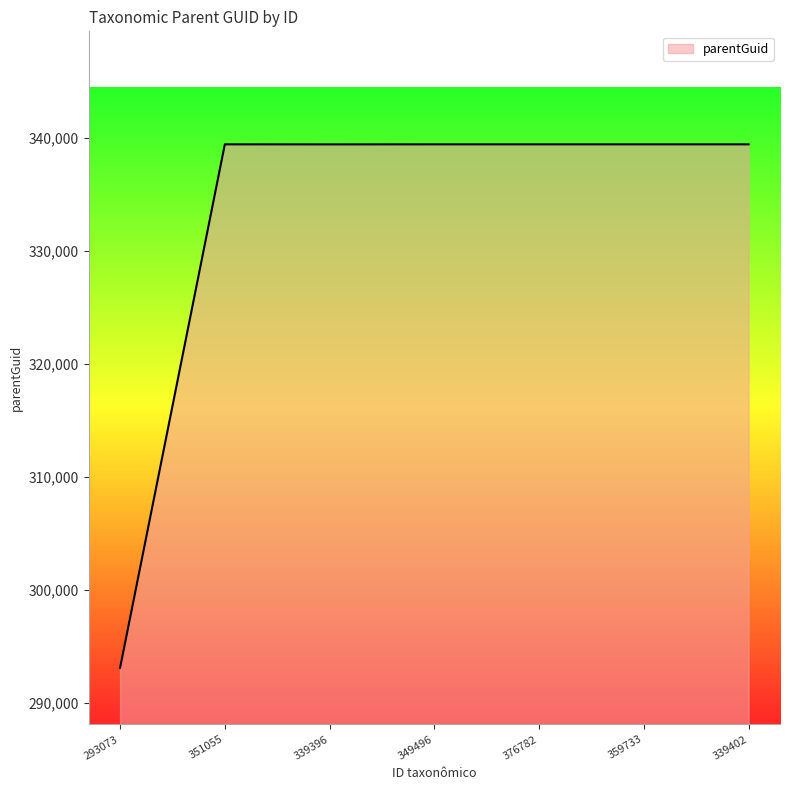

The chart shows a value of 339399 at 376782. True or false?

True